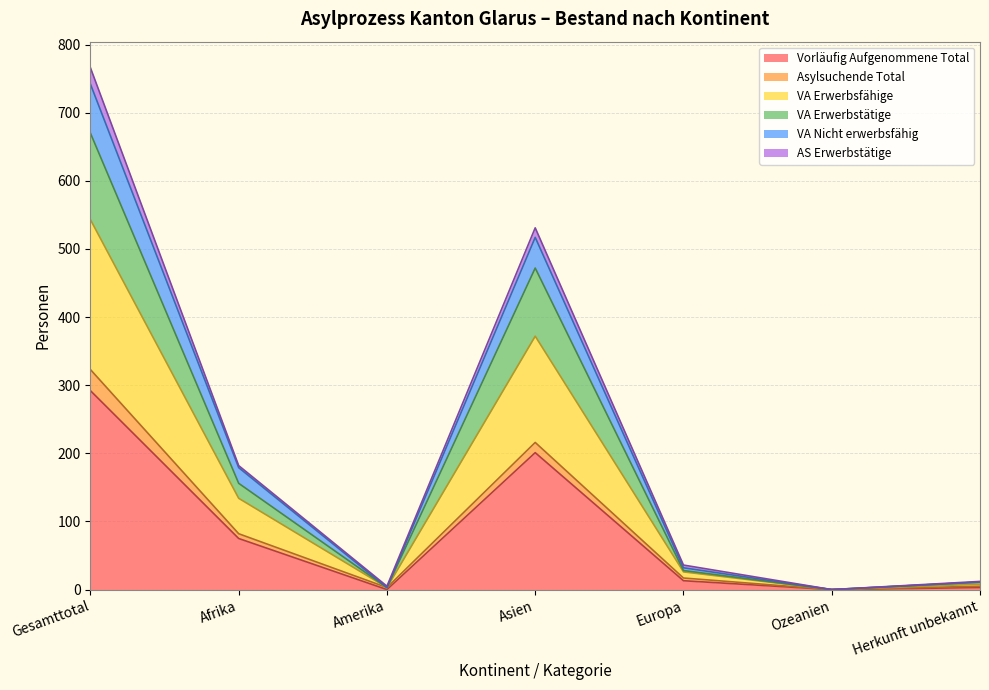

At which category is the sum across all series the highest?

Gesamttotal